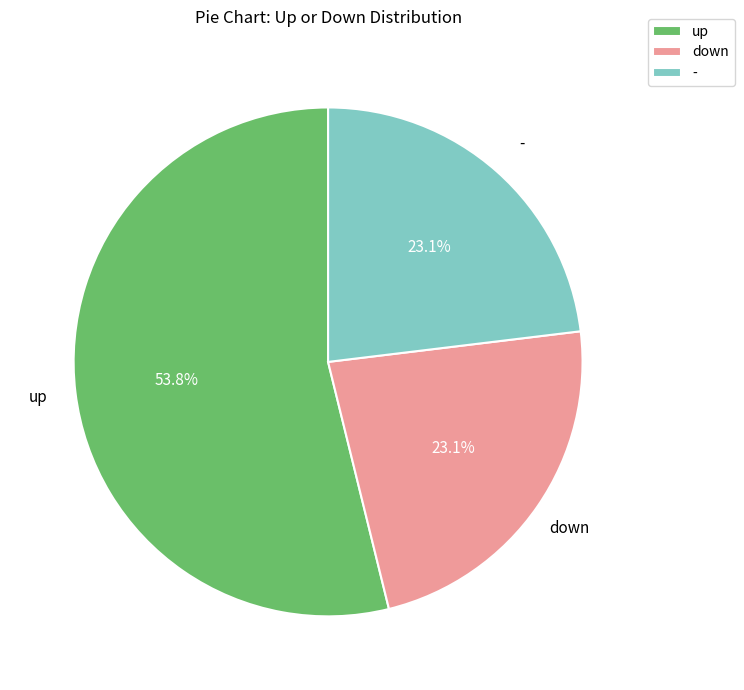

Is the sum of - and up greater than half?

Yes